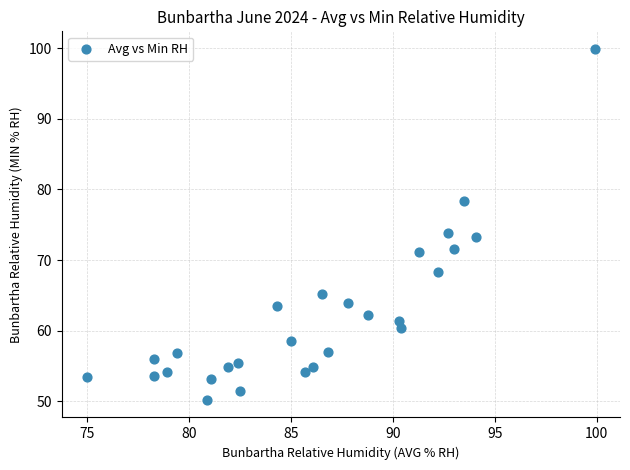

What Y value in the scatter plot is closest to 75?

73.8